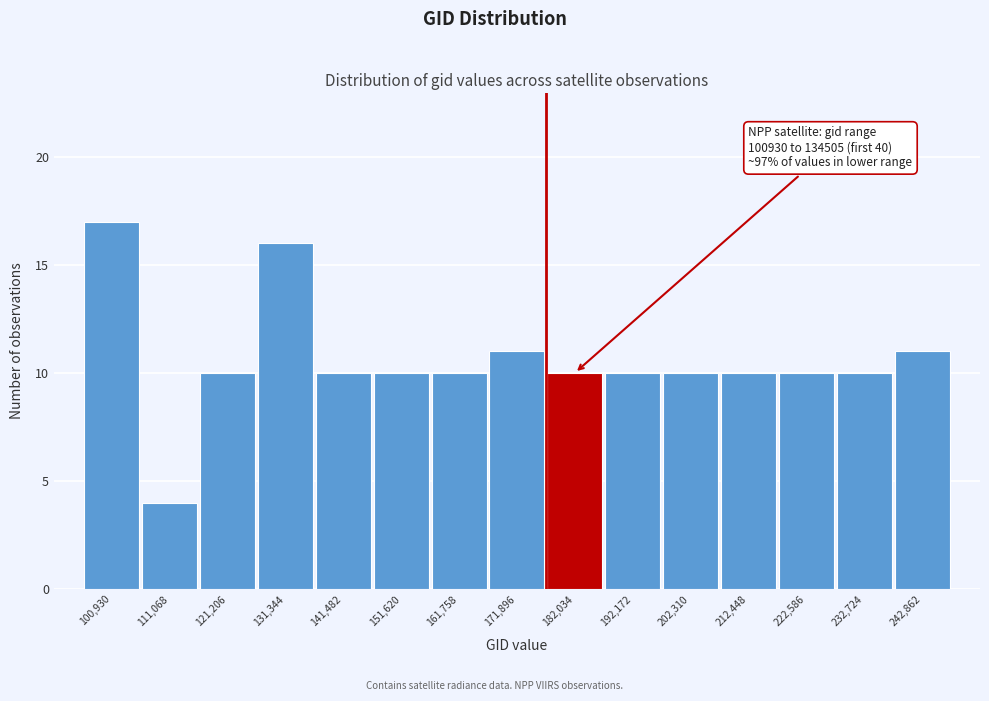

Reading left to right, list all the values displayed in this chart.

17	4	10	16	10	10	10	11	10	10	10	10	10	10	11